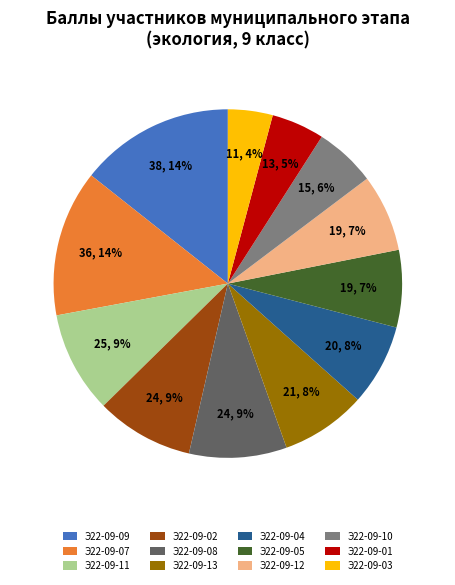

Combined, do Э22-09-07 and Э22-09-04 account for over 50%?

No